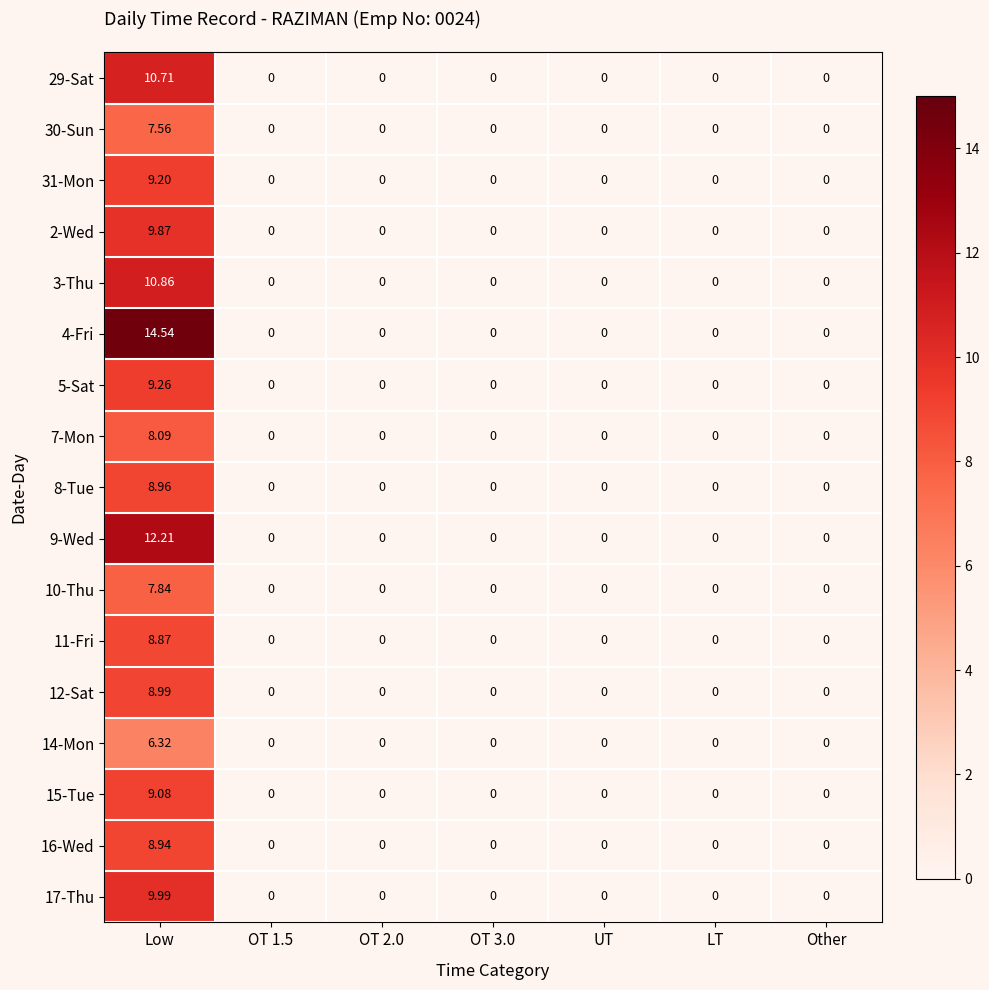

Which category has the highest value in the 2-Wed series?

Low